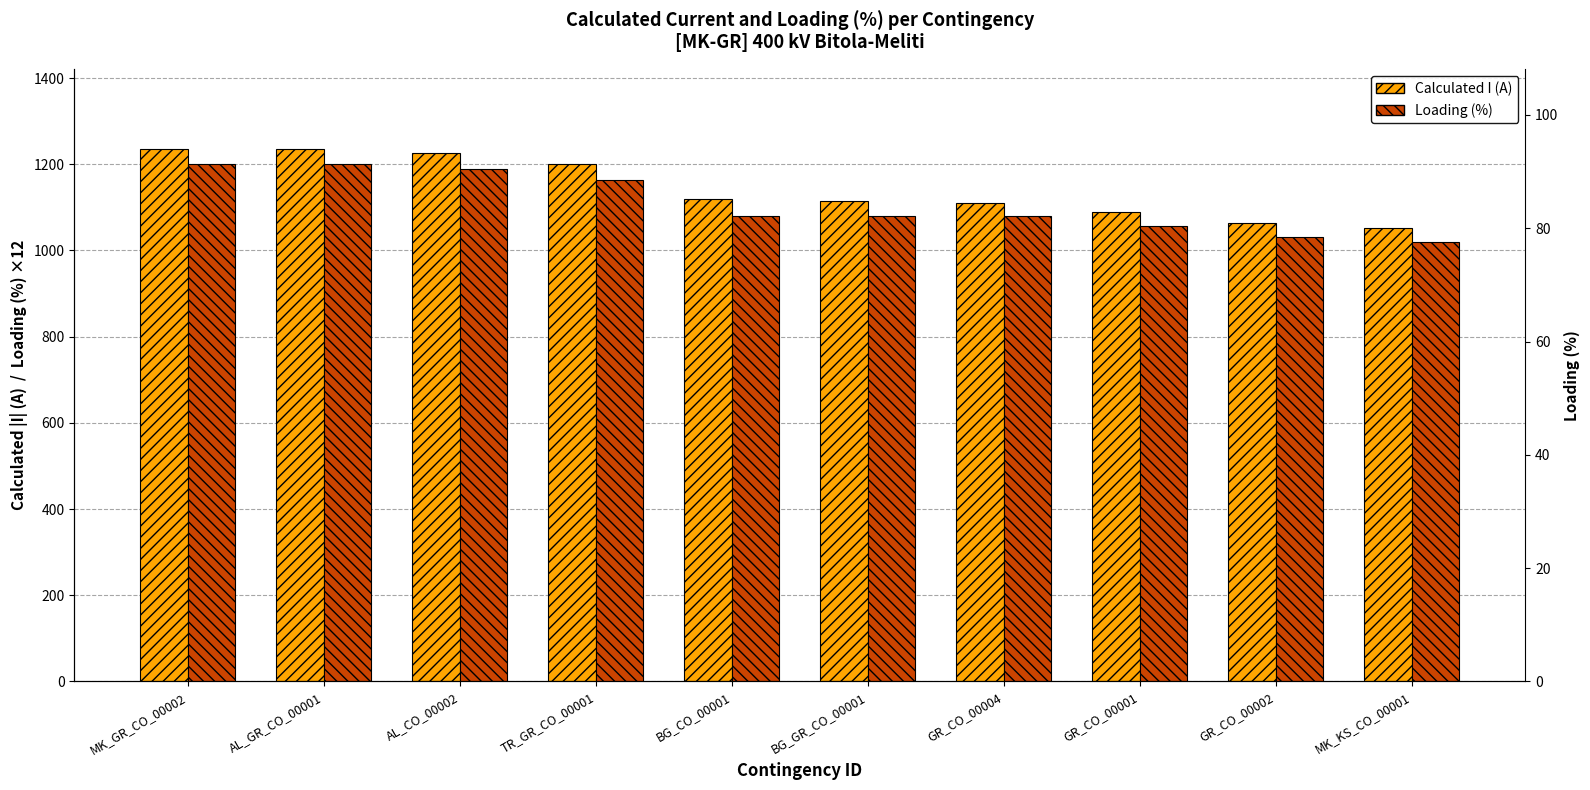

What is the maximum value shown in the chart?

1236